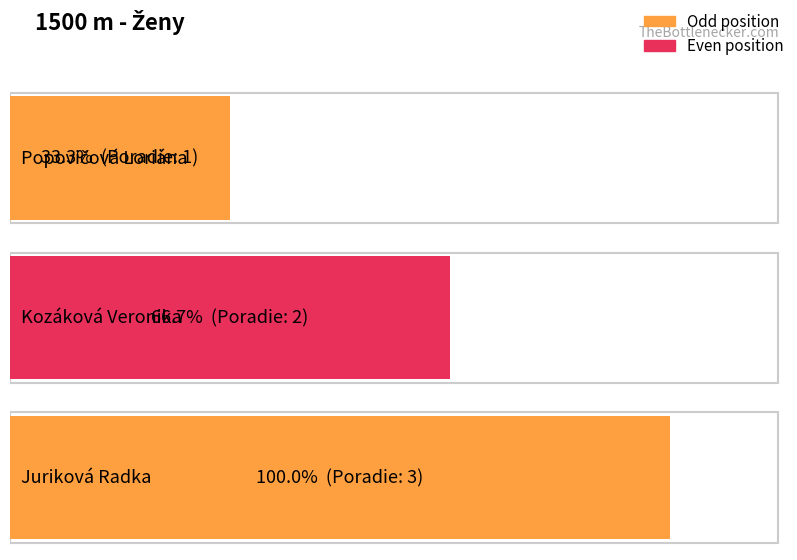

What is the average value?

2